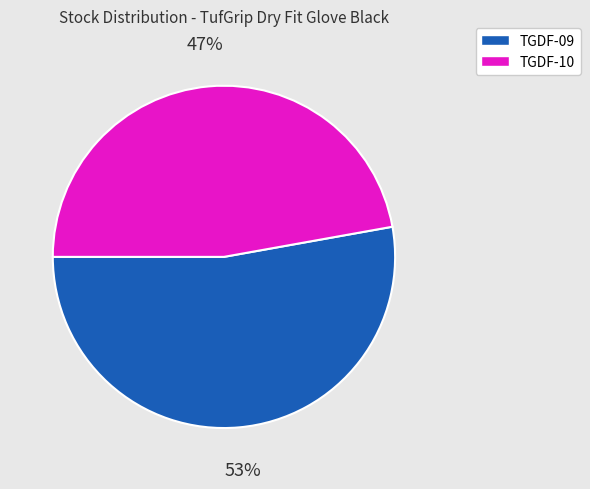

What is the smallest slice in the pie chart?

TGDF-10